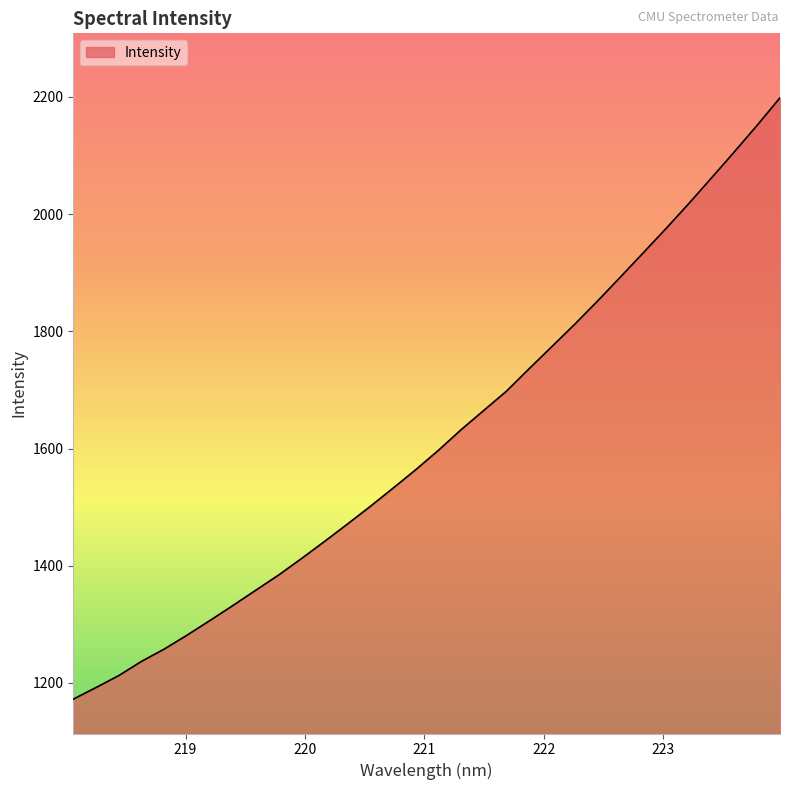

What is the smallest value displayed?

1172.4